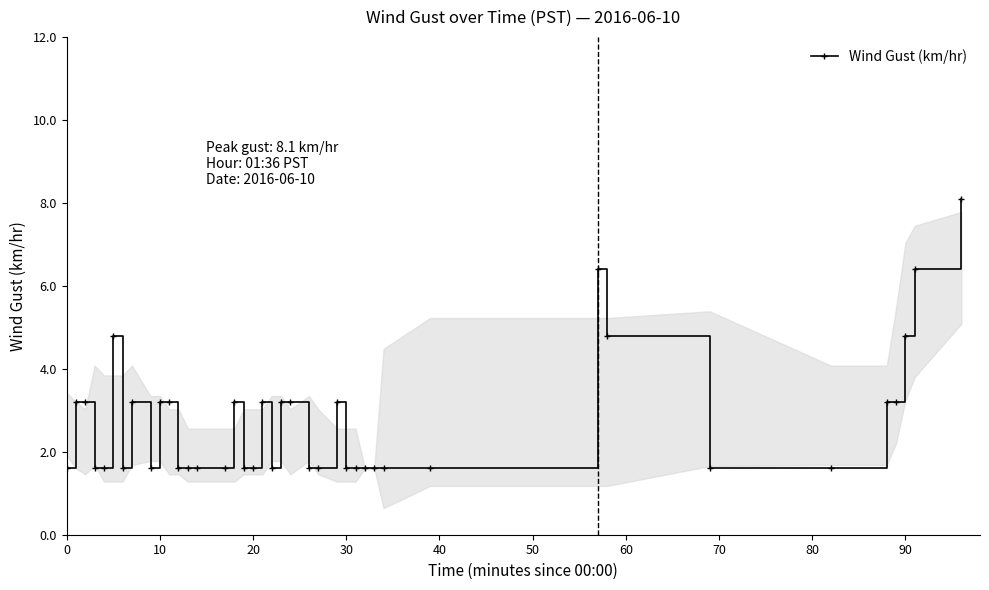

Reading left to right, what are all the values shown in this chart?

1.6	3.2	3.2	1.6	1.6	4.8	1.6	3.2	1.6	3.2	3.2	1.6	1.6	1.6	1.6	3.2	1.6	1.6	3.2	1.6	3.2	3.2	1.6	1.6	3.2	1.6	1.6	1.6	1.6	1.6	1.6	6.4	4.8	1.6	1.6	3.2	3.2	4.8	6.4	8.1